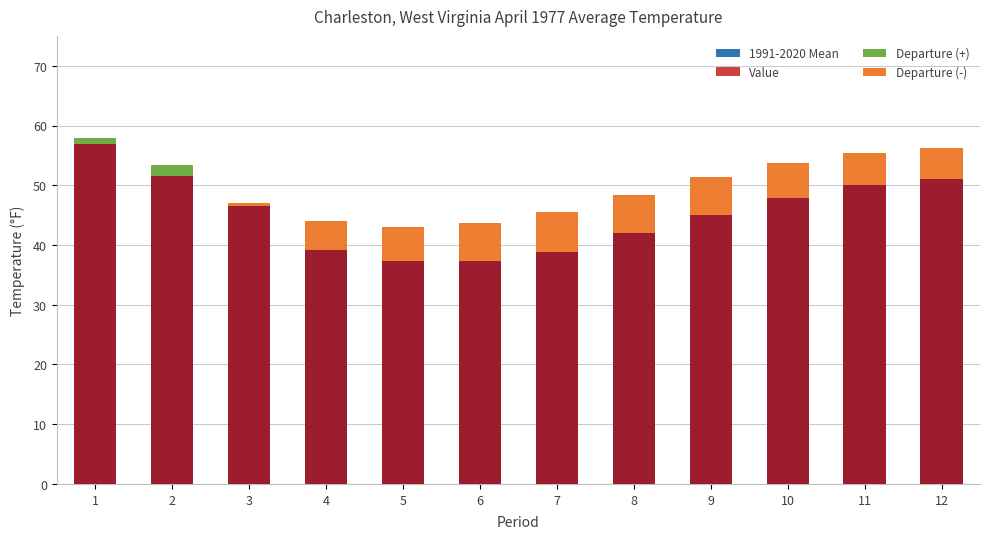

The value of 1991-2020 Mean at 7 is 45.5. True or false?

True